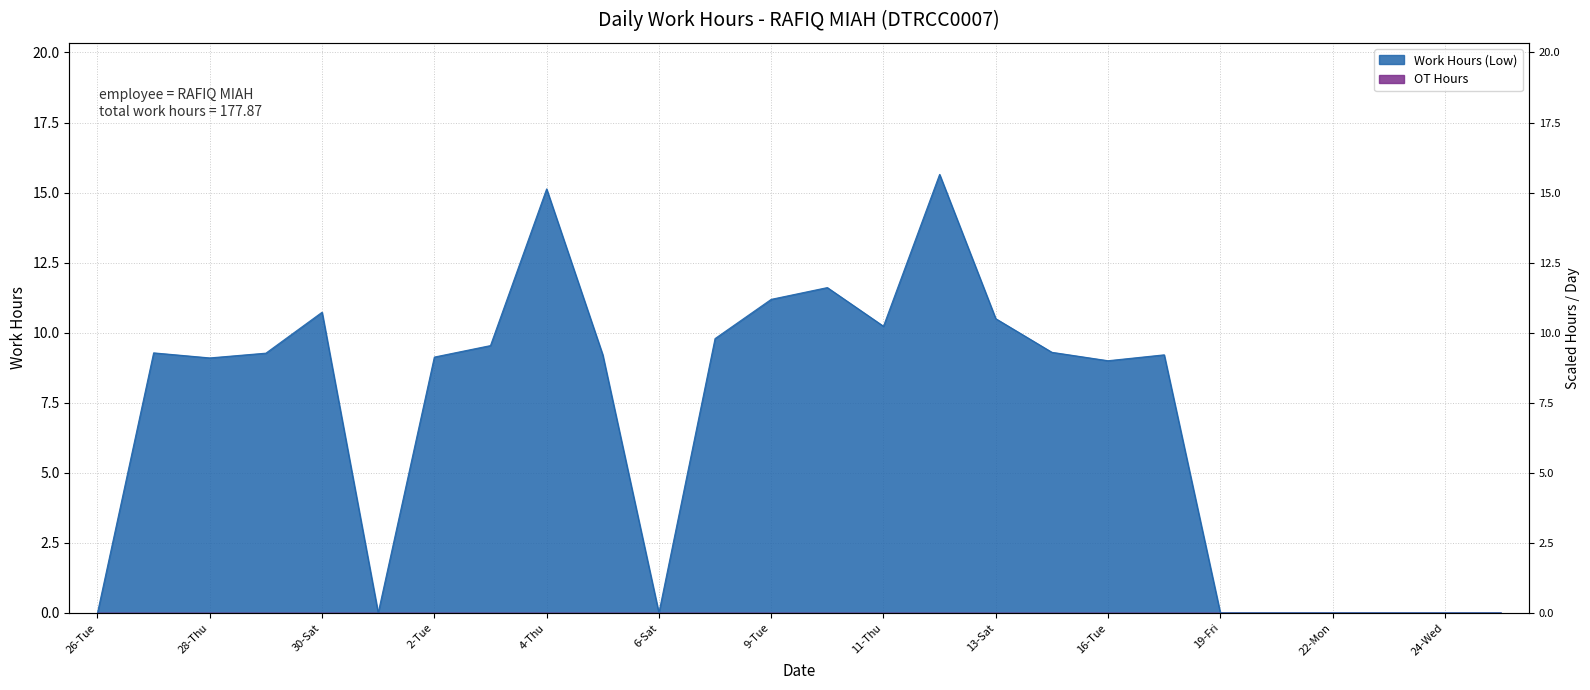

Where is the data nearest to the value 7?

16-Tue